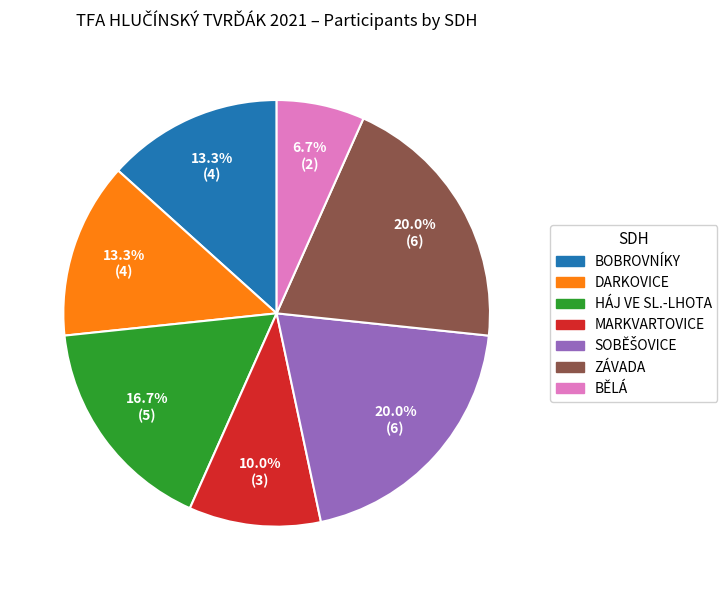

What is the ratio of the value at DARKOVICE to the value at BOBROVNÍKY?

1.0